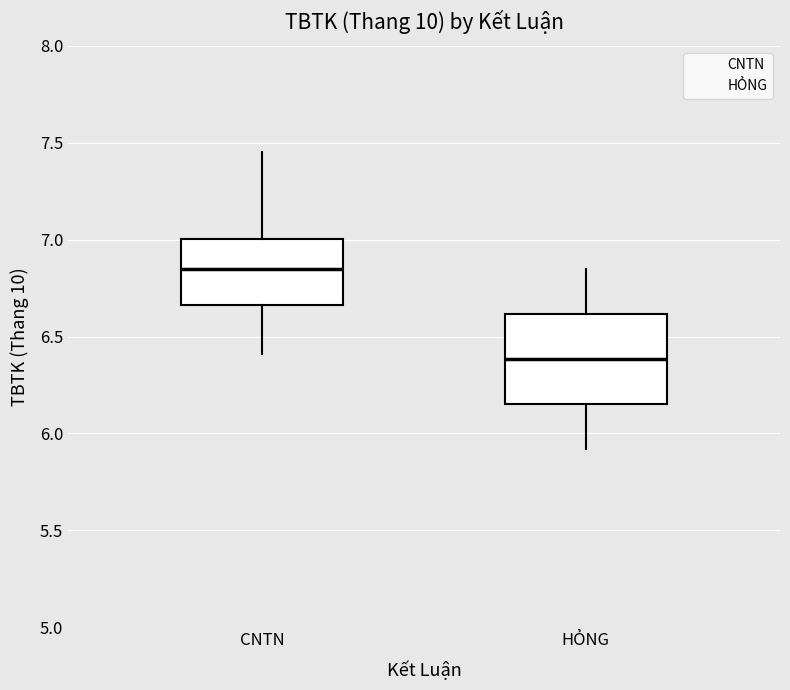

Reading left to right, read every box against the y-axis: the position of its median line, the range the box covers, and the ends of its whiskers. The values are not printed on the chart, so give them approximately, as read against the axis.

CNTN: median 6.85, box 6.65 to 7.00, whiskers 6.40 to 7.45
HỎNG: median 6.40, box 6.15 to 6.60, whiskers 5.90 to 6.85